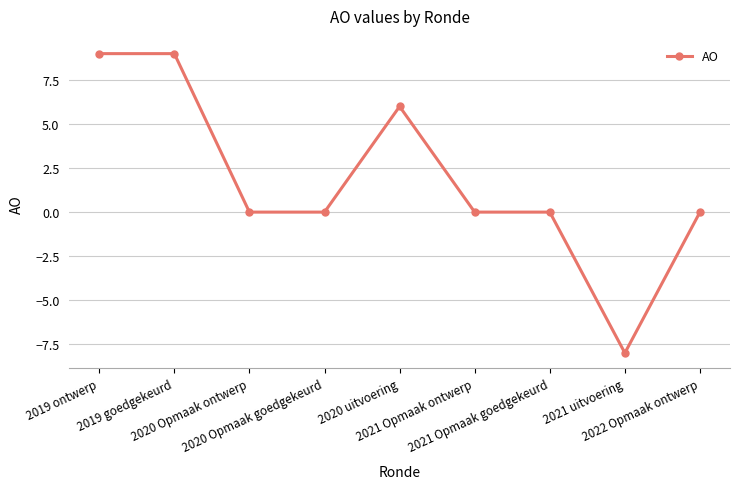

What is the average value?

2